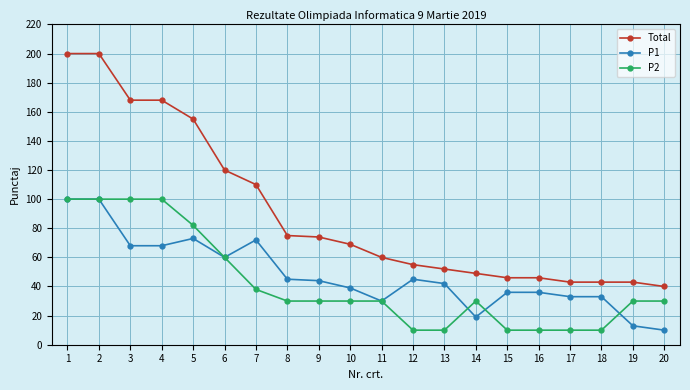

What is the greatest value displayed?

200